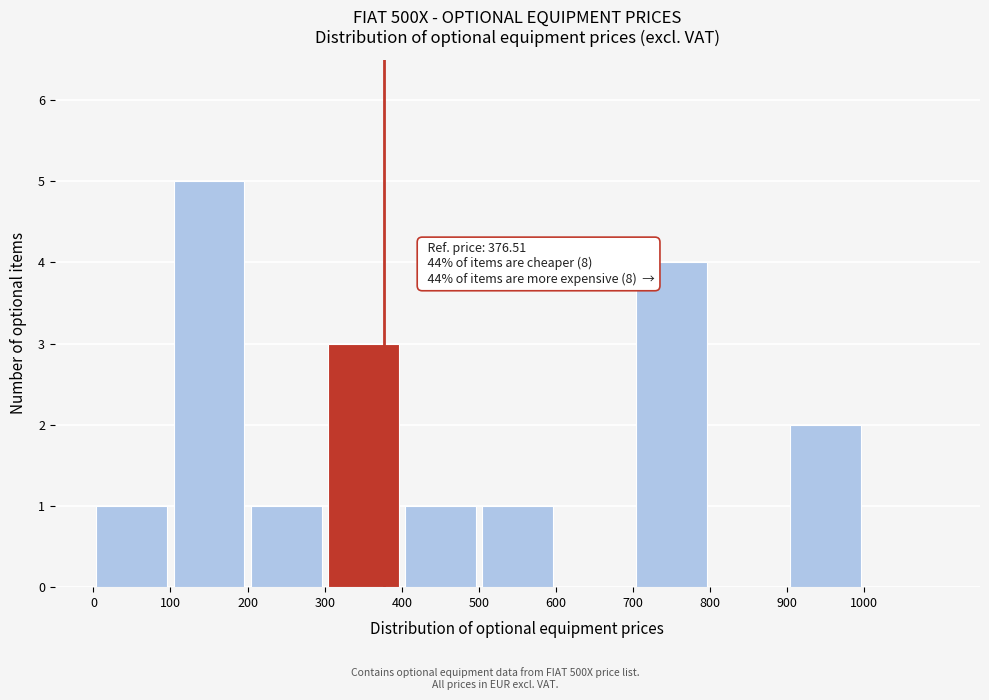

Which range on the x-axis has the tallest bar?

100 to 200